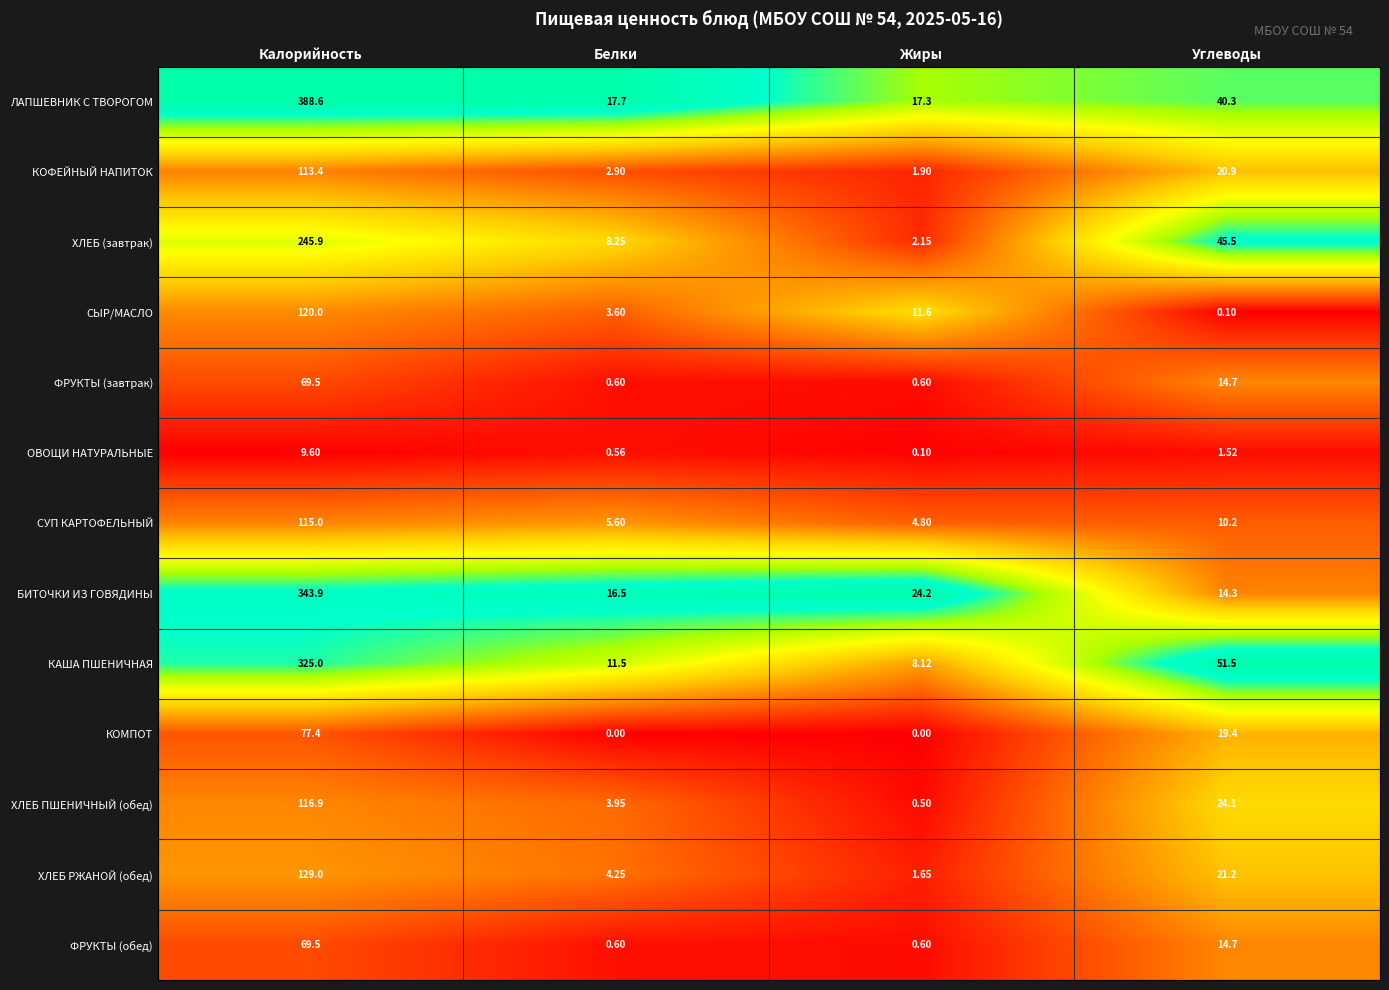

List the labels in order of ОВОЩИ НАТУРАЛЬНЫЕ value, smallest first.

Жиры, Белки, Углеводы, Калорийность